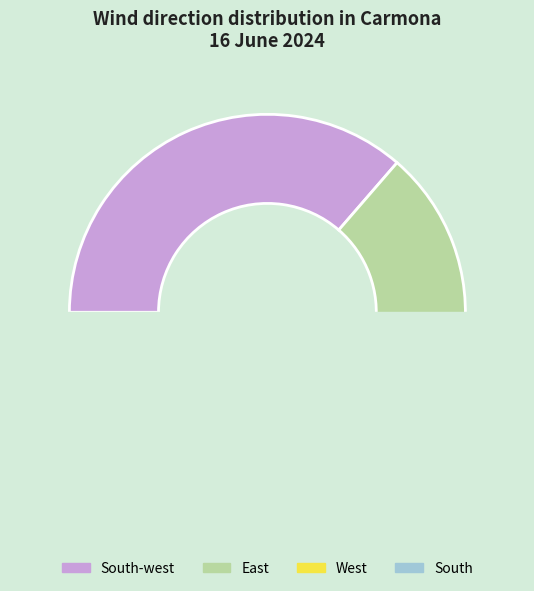

To the nearest percent, what portion does South represent?

14%